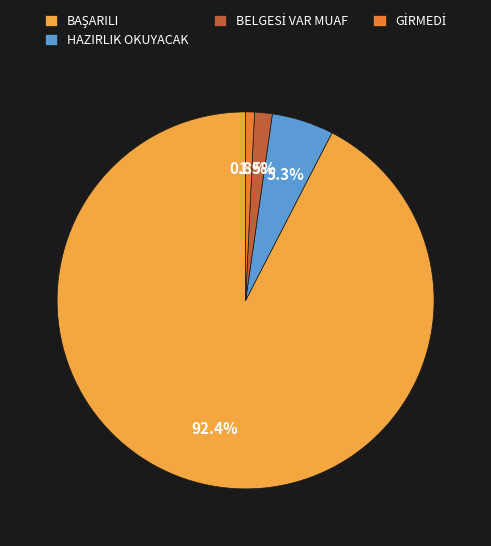

Count the number of slices in the pie.

4